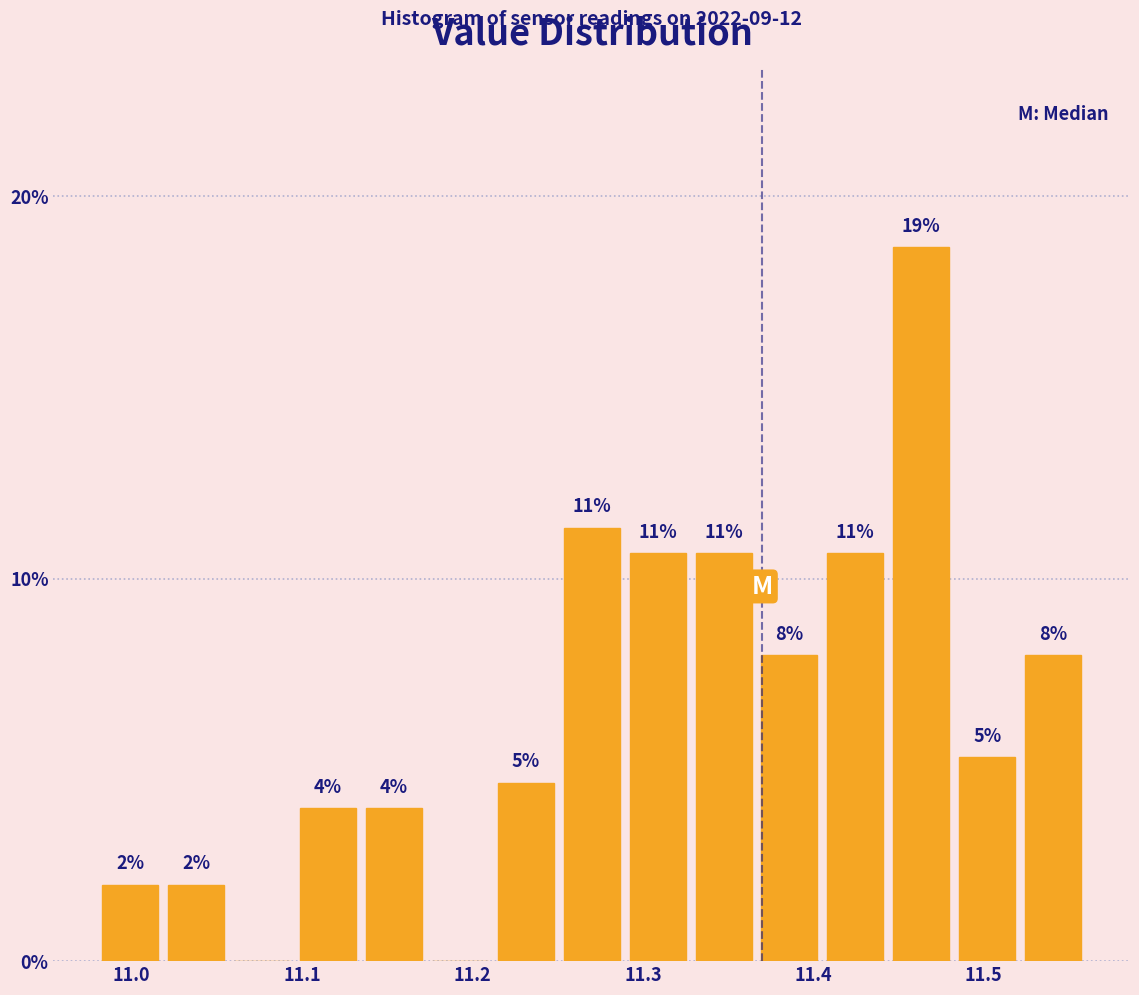

Around what value on the x-axis is the tallest bar? Give the approximate position of its centre, as read against the axis.

11.46